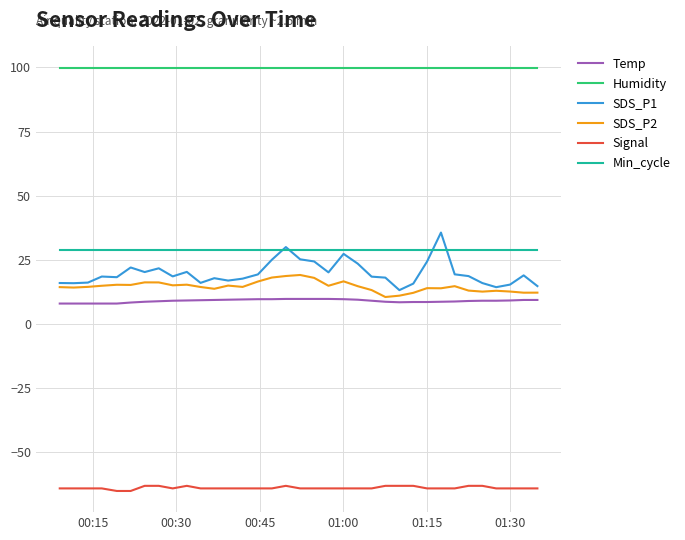

Which series has the largest total across all categories?

Humidity